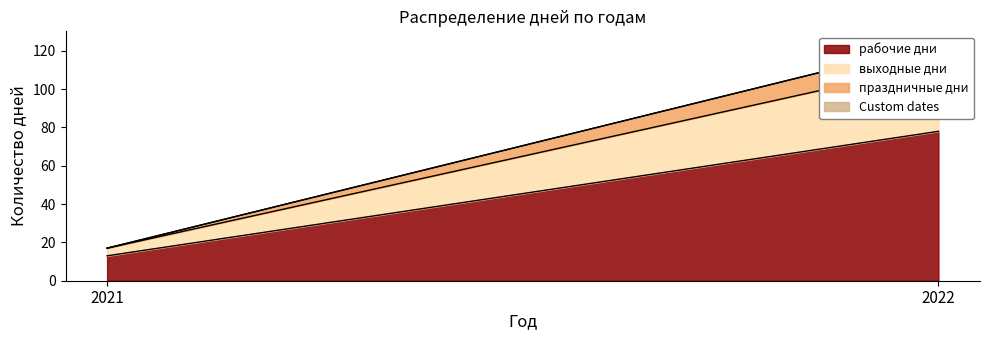

What is the average value of the праздничные дни series?

6